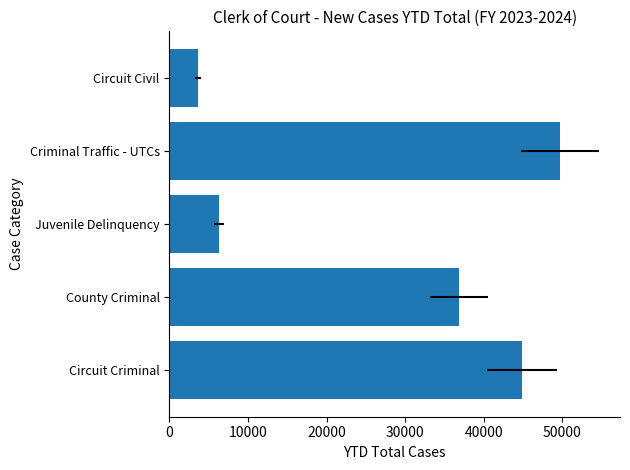

What is the value of the 4th bar from the left?

49663